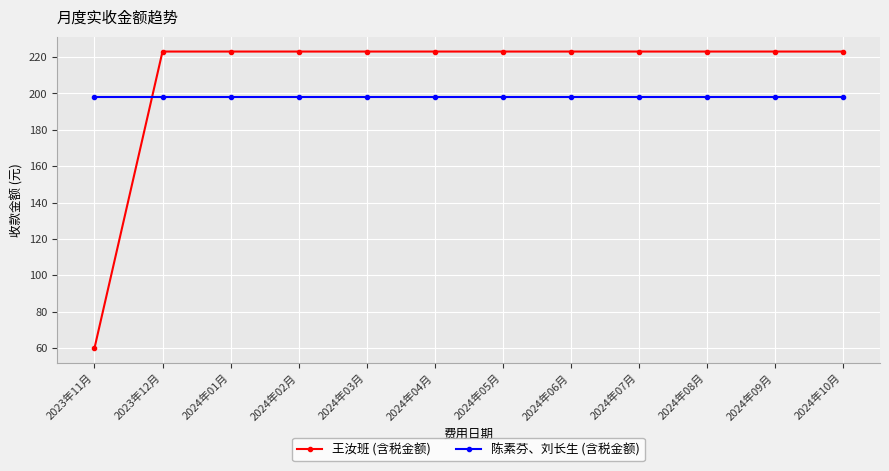

Rank the series at 2024年10月 from lowest to highest value.

陈素芬、刘长生 (含税金额), 王汝班 (含税金额)